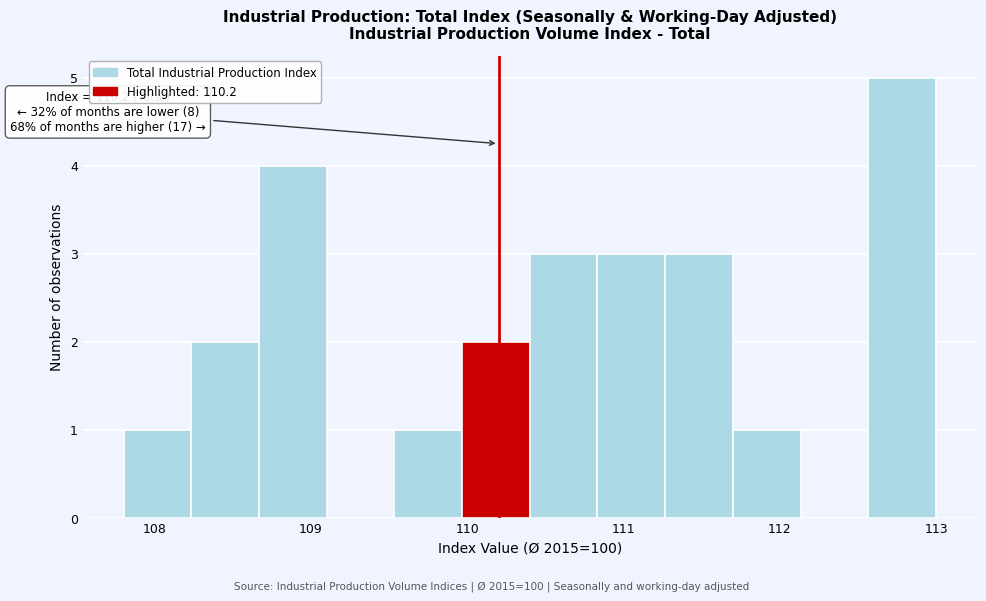

Which range on the x-axis has the tallest bar?

112.6 to 113.0